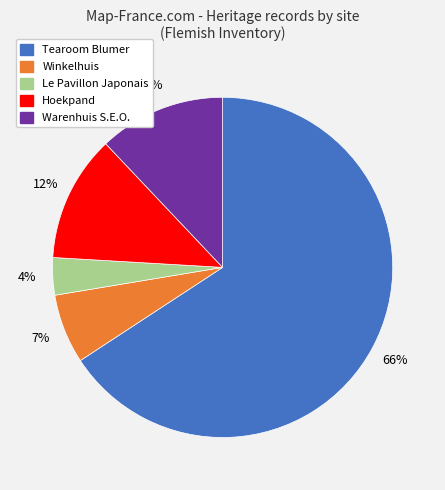

Which slice is the largest?

Tearoom Blumer